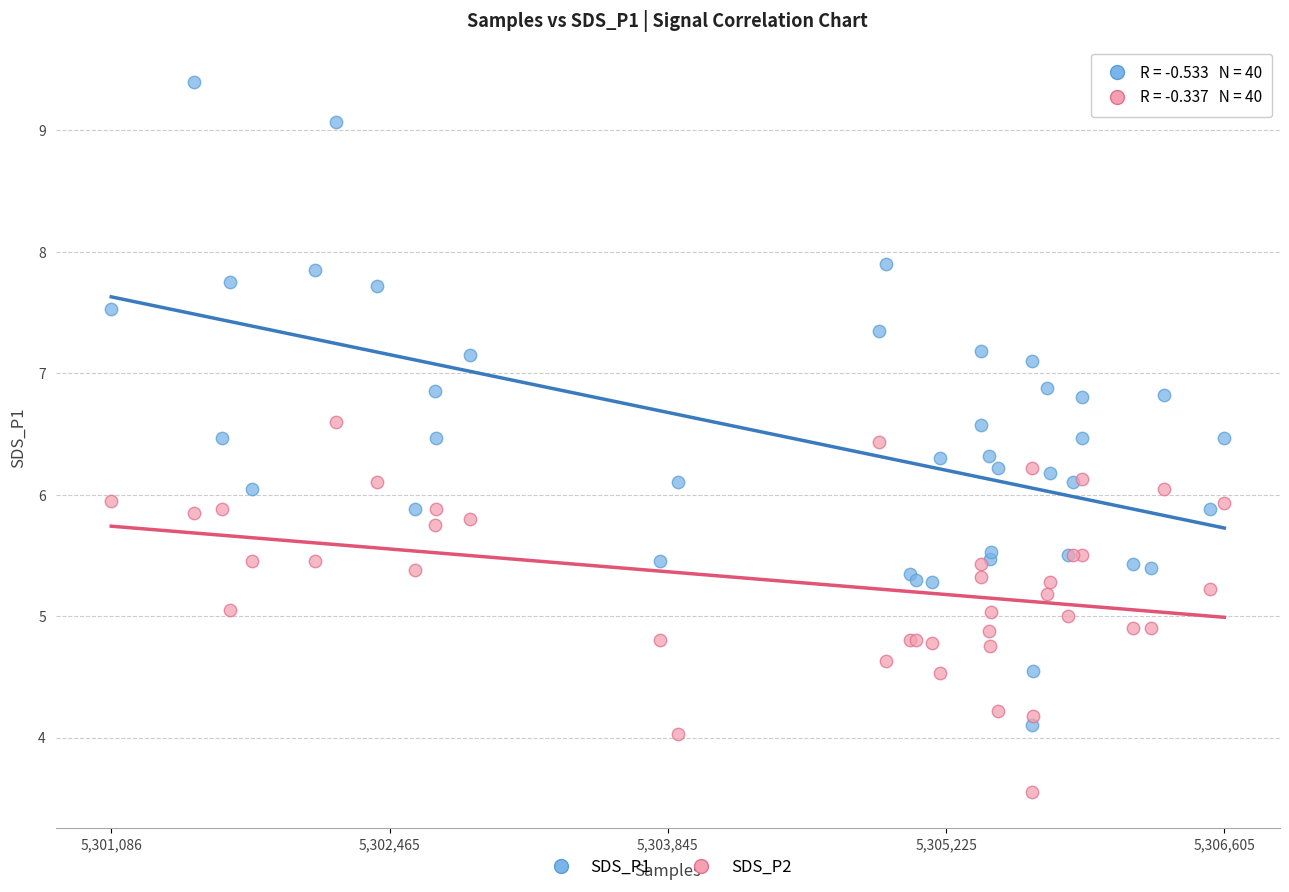

What is the X range (max minus min) for the scatter plot?

5519.0